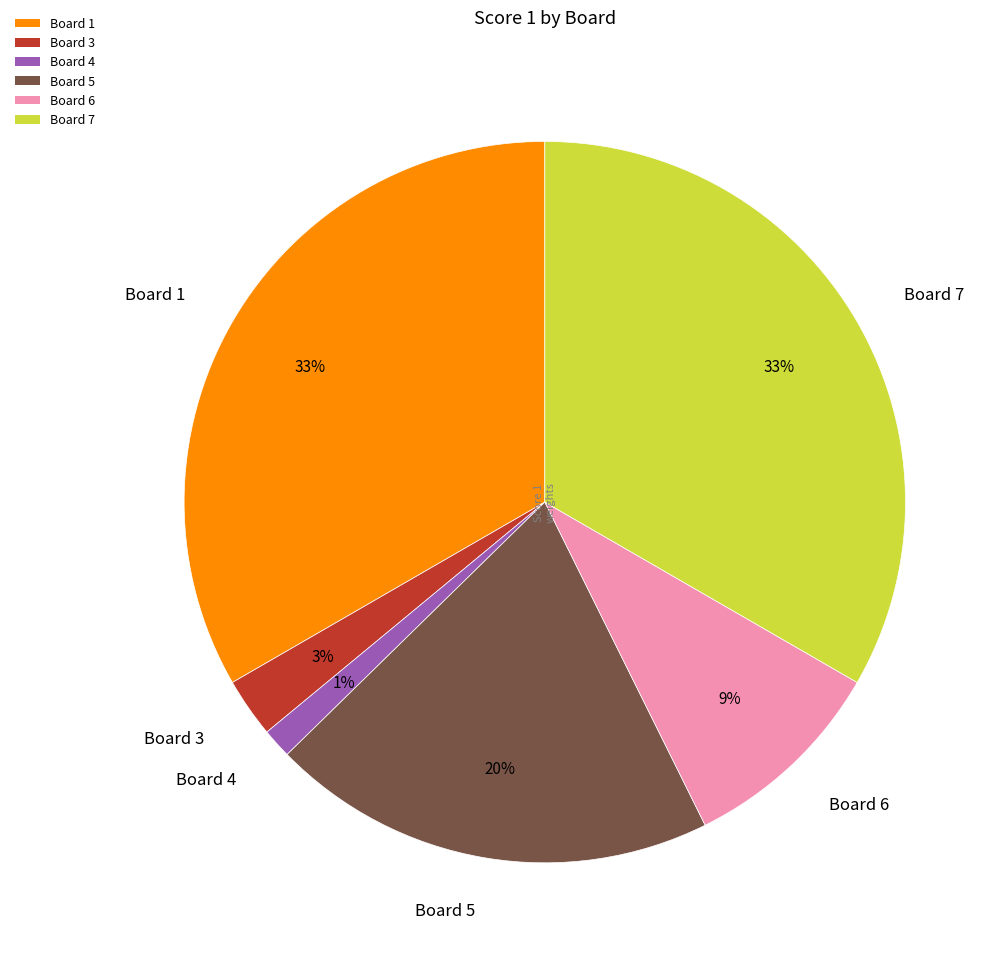

What percentage is the Board 7 slice, to the nearest percent?

33%